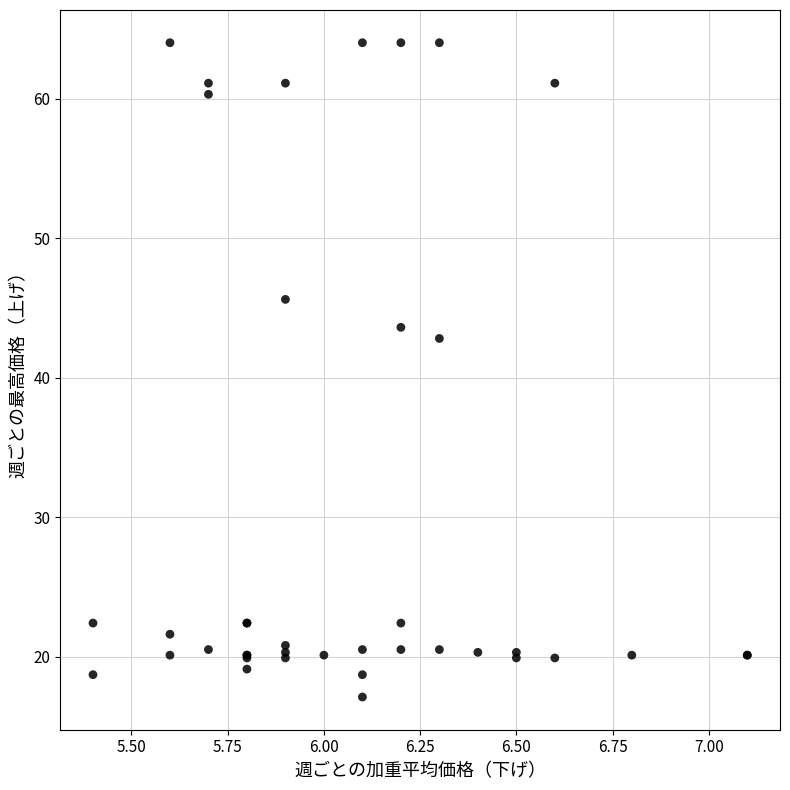

What Y value in the scatter plot is closest to 40?

42.8